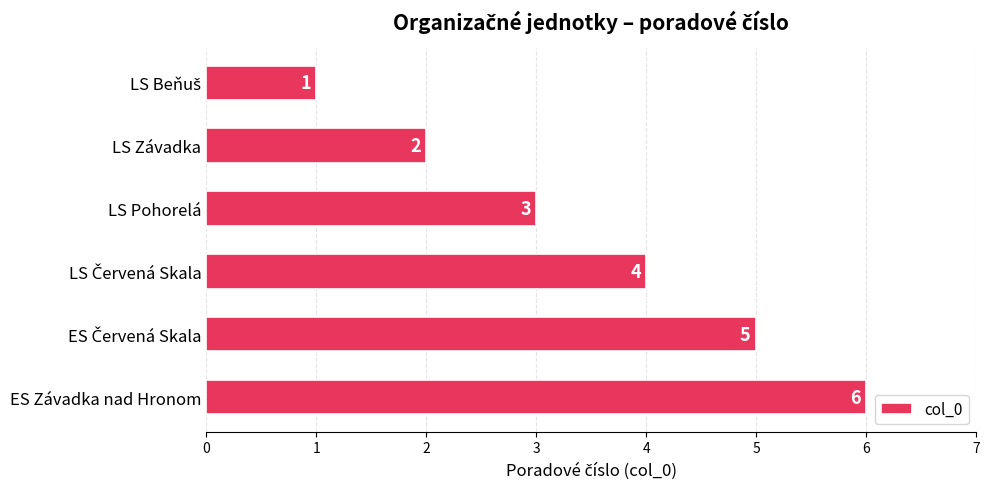

What is the maximum value shown in the chart?

6